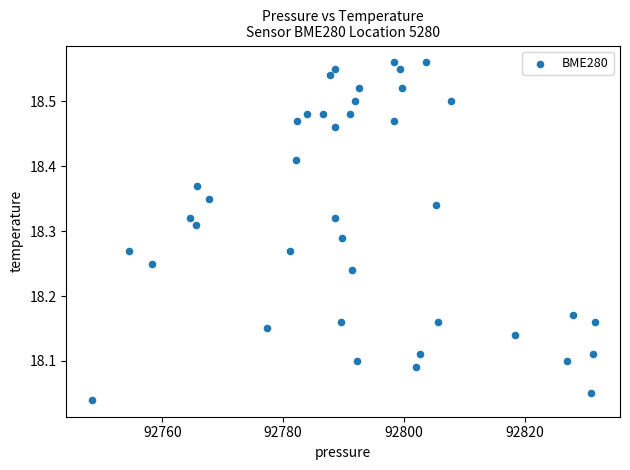

What is the range of X values (max minus min)?

83.3